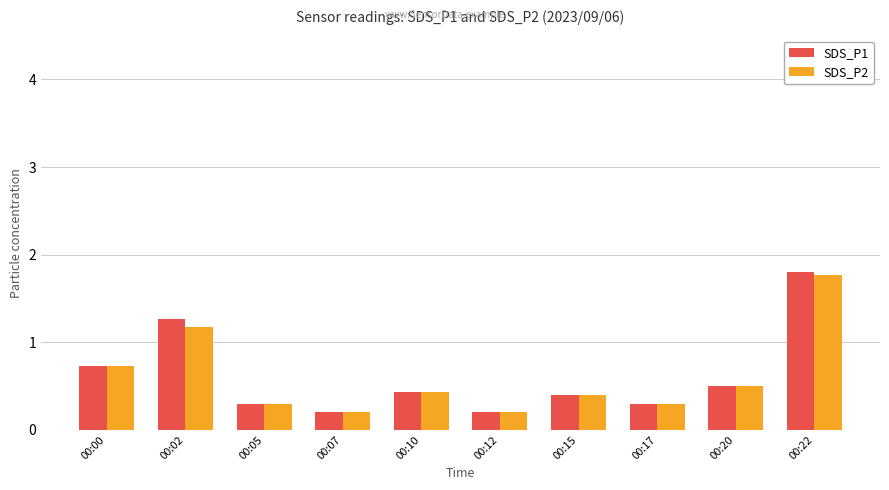

Count the number of categories in the chart.

10